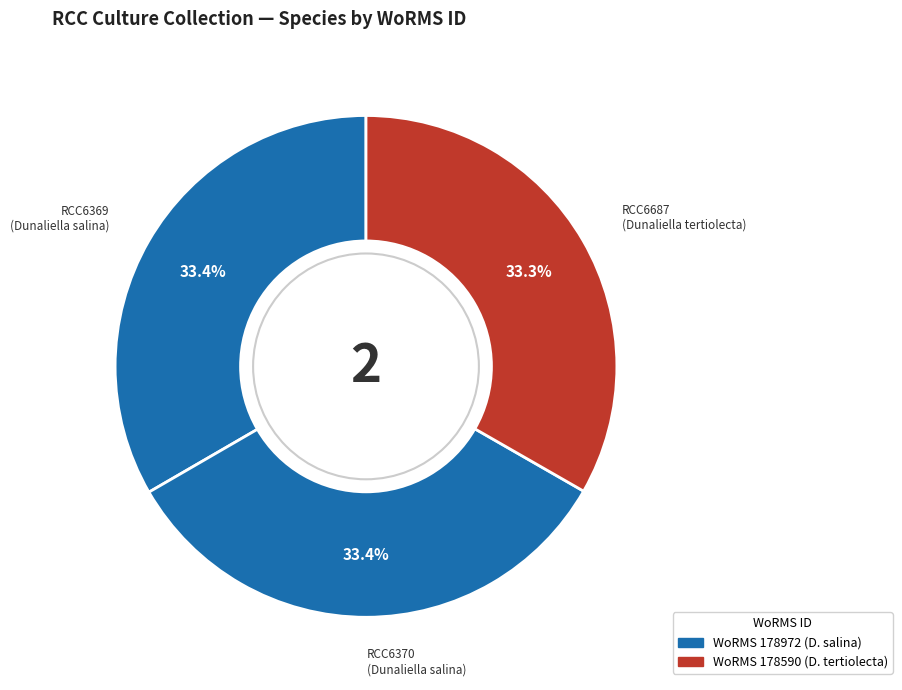

How many segments does this pie chart have?

3